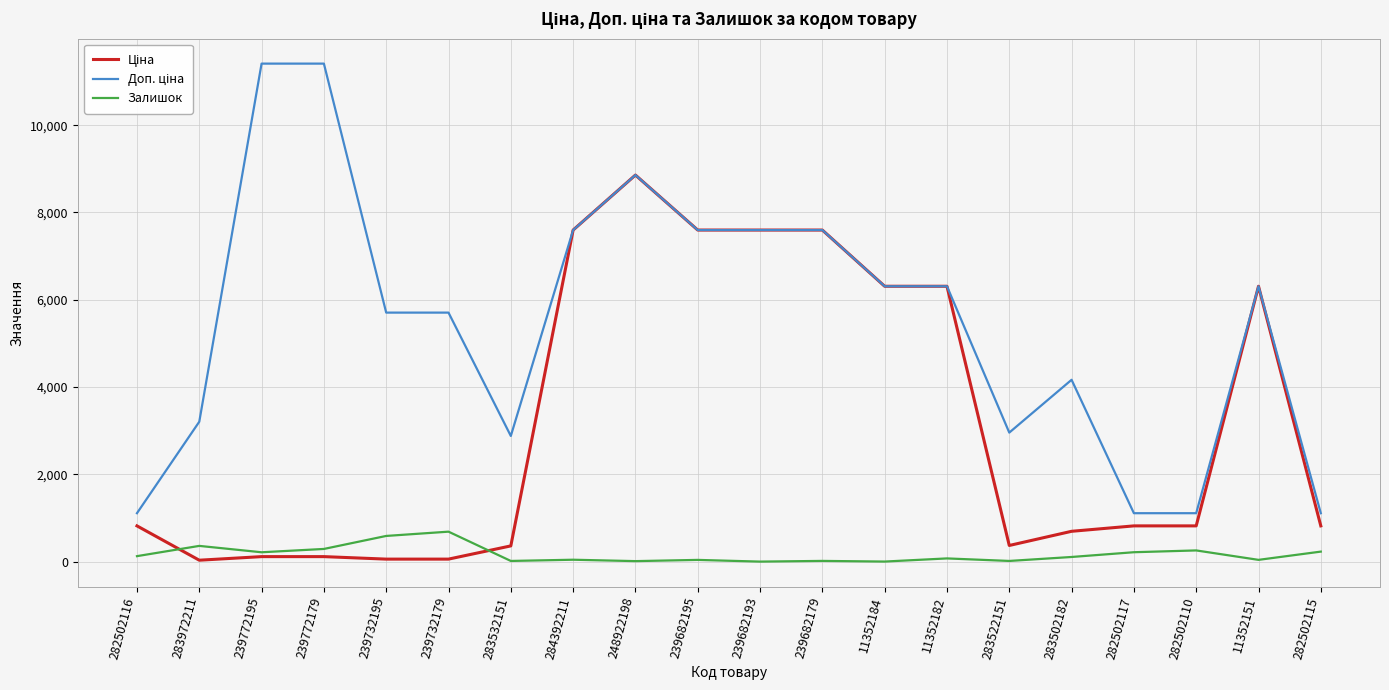

Count the number of categories in the chart.

20